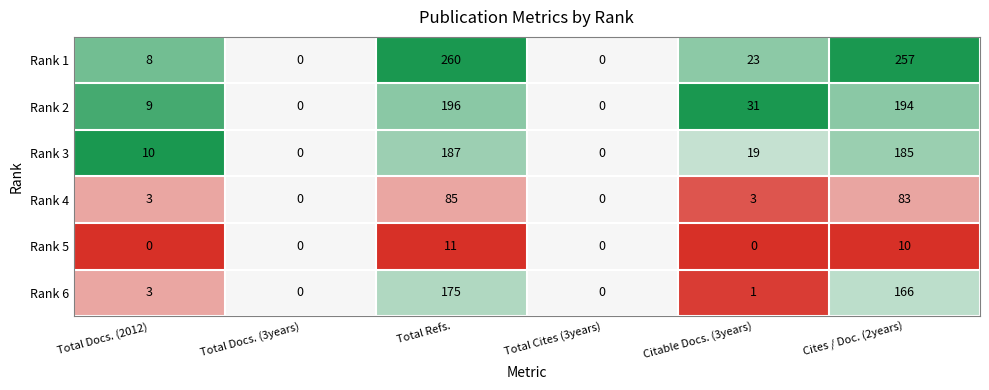

What is the sum of all Rank 4 values?

174